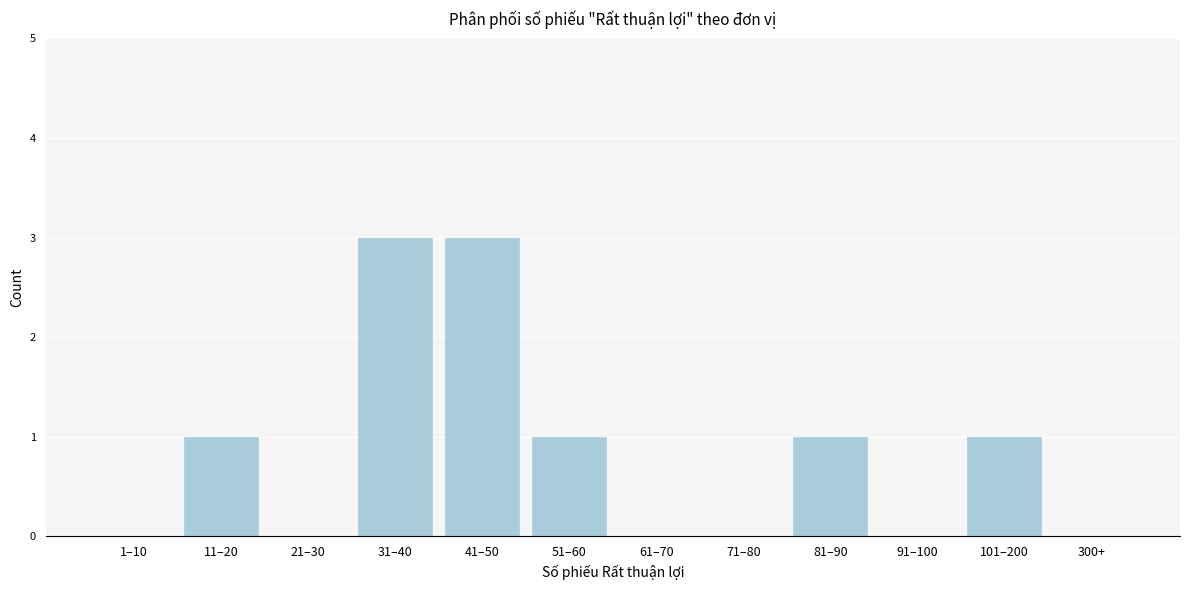

Reading left to right, extract all data points from this chart.

1–10=0	11–20=1	21–30=0	31–40=3	41–50=3	51–60=1	61–70=0	71–80=0	81–90=1	91–100=0	101–200=1	300+=0